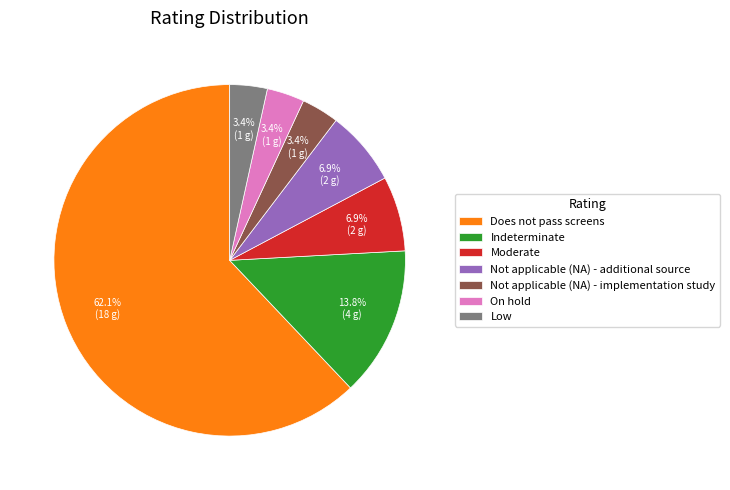

True or false: Moderate accounts for 7% of the total.

True